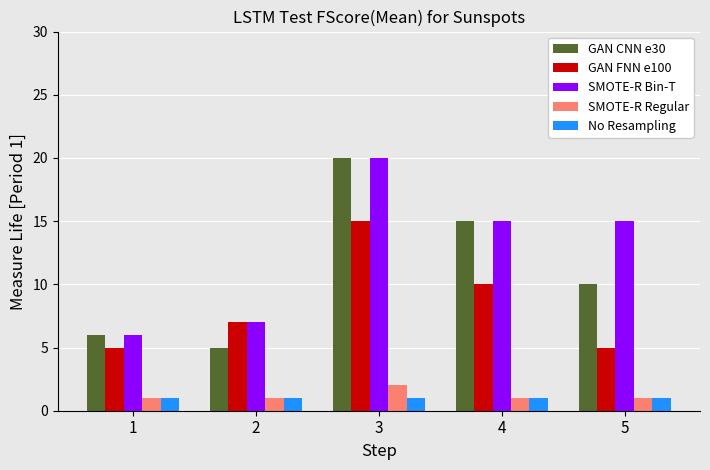

Is it true that No Resampling equals 2 at 4?

False